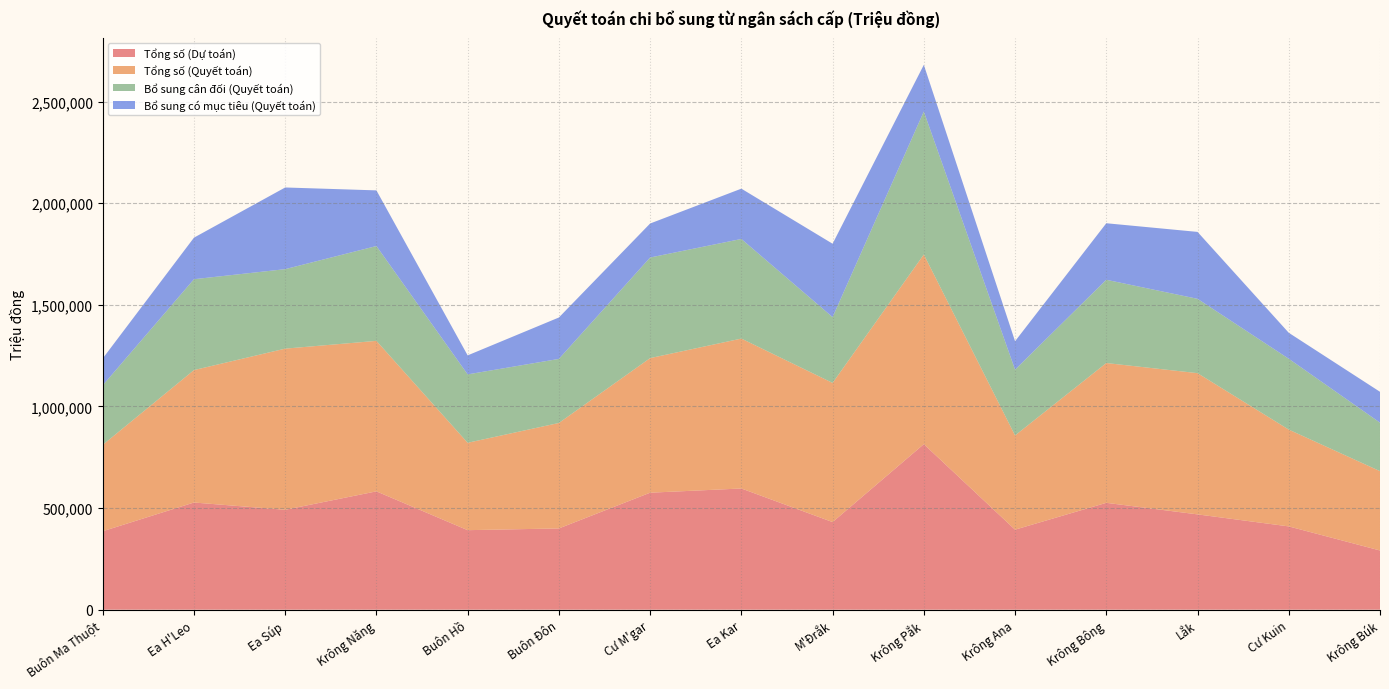

Reading left to right, list all the values displayed in this chart.

Tổng số (Dự toán): 385925.0	527321.0	491535.0	582236.0	391248.0	399773.0	575638.0	596338.0	431059.0	814518.0	393745.0	525805.0	468888.0	409763.0	291292.0
Tổng số (Quyết toán): 425098.4	651623.9	792997.5	740521.4	430037.6	518992.3	662298.7	737687.3	684831.3	933215.5	463626.4	687871.6	695019.9	476386.8	390417.3
Bổ sung cân đối (Quyết toán): 292840.0	447162.0	391082.0	466638.0	336540.0	315152.0	494951.0	490111.0	323709.0	703479.0	323618.0	409704.0	365705.0	348561.0	238542.0
Bổ sung có mục tiêu (Quyết toán): 132258.4	204461.9	401915.5	273883.4	93497.6	203840.3	167347.7	247576.3	361122.3	229736.5	140008.4	278167.6	329314.9	127825.8	151875.3